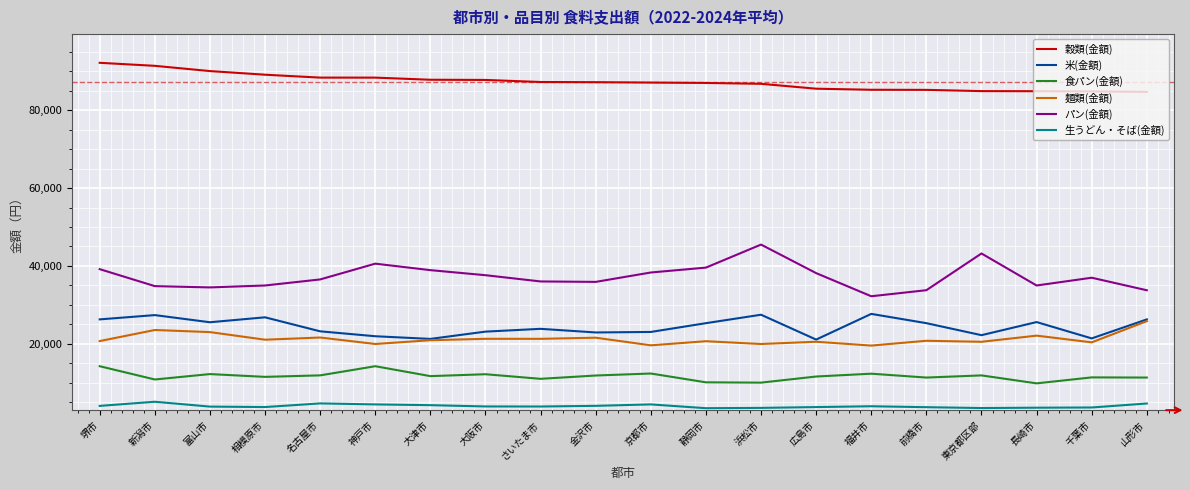

True or false: 食パン(金額) and 生うどん・そば(金額) intersect in this chart.

False